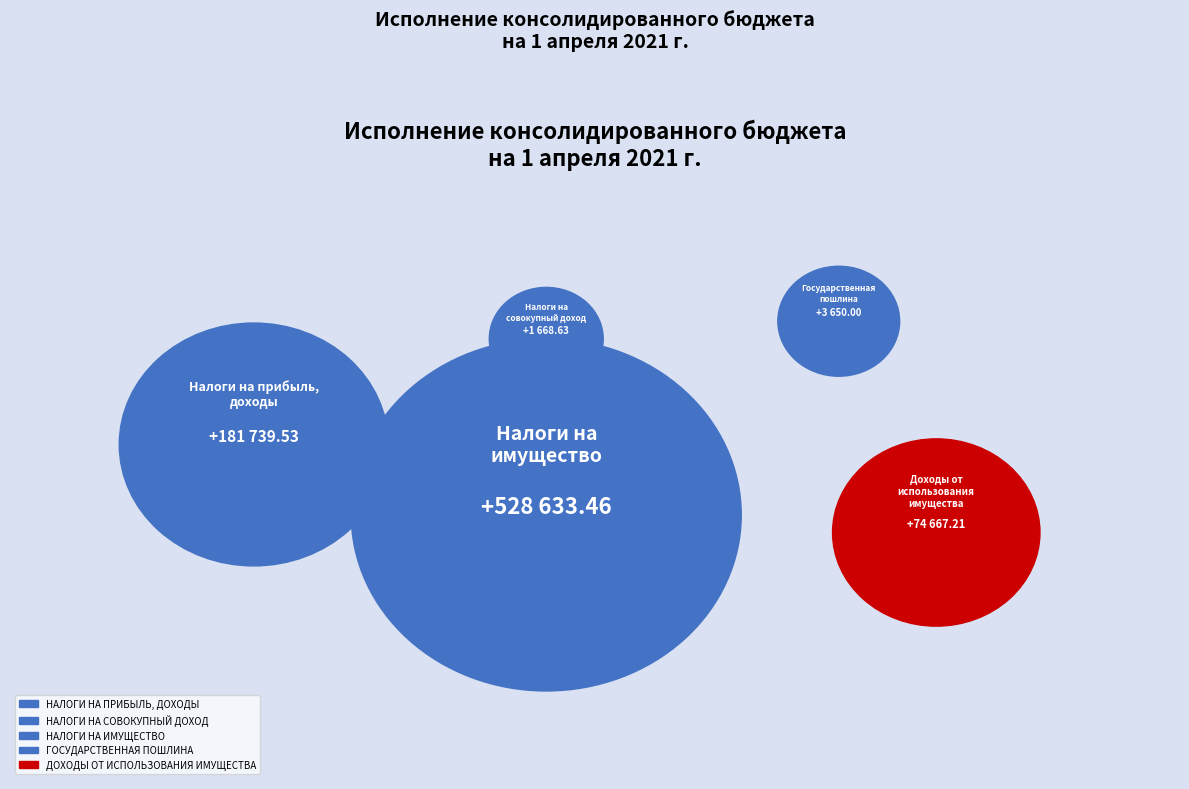

Combined, what portion of the pie is НАЛОГИ НА ПРИБЫЛЬ, ДОХОДЫ and НАЛОГИ НА ИМУЩЕСТВО?

89.9%